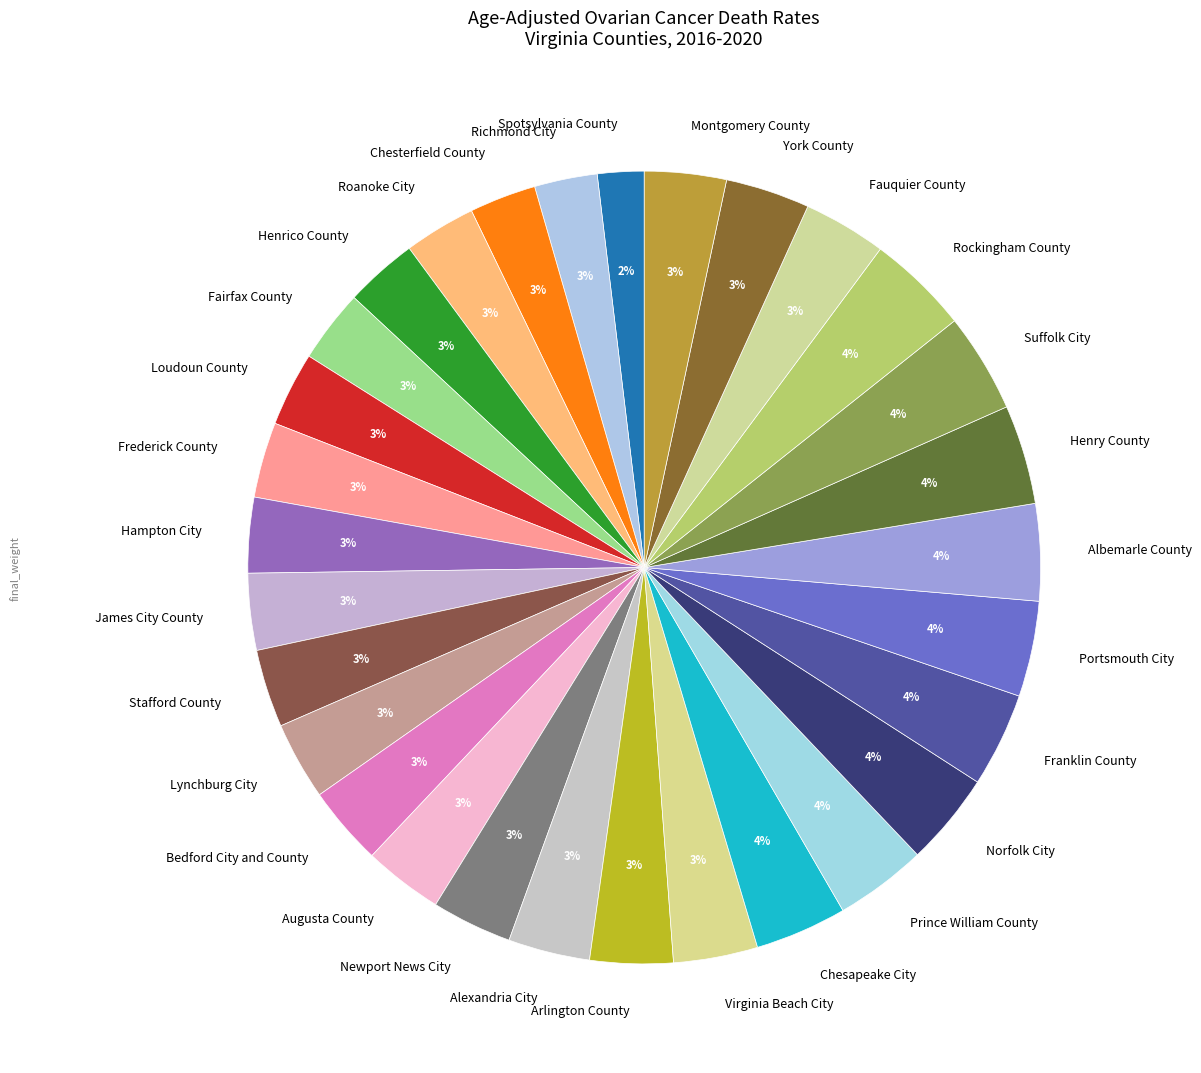

Which slice is the smallest?

Spotsylvania County